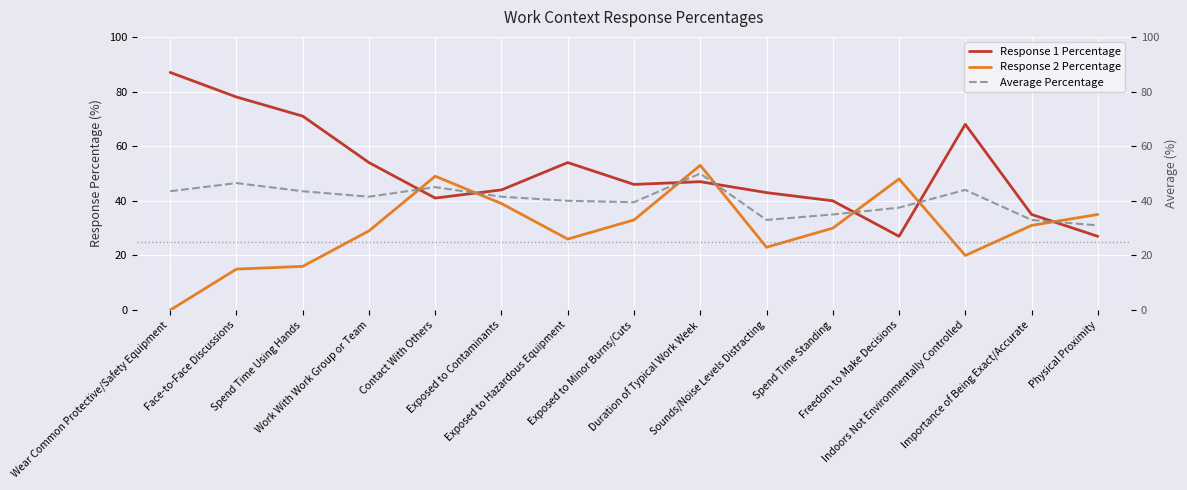

What are all the series names shown in the legend?

Response 1 Percentage, Response 2 Percentage, Average Percentage